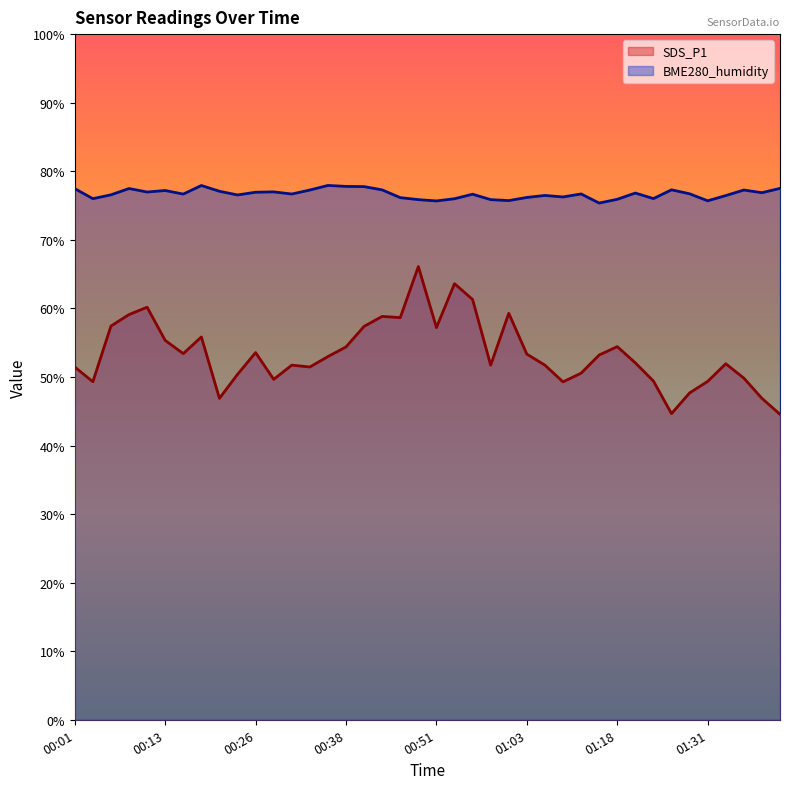

Where does the BME280_humidity series first go above 76?

00:01